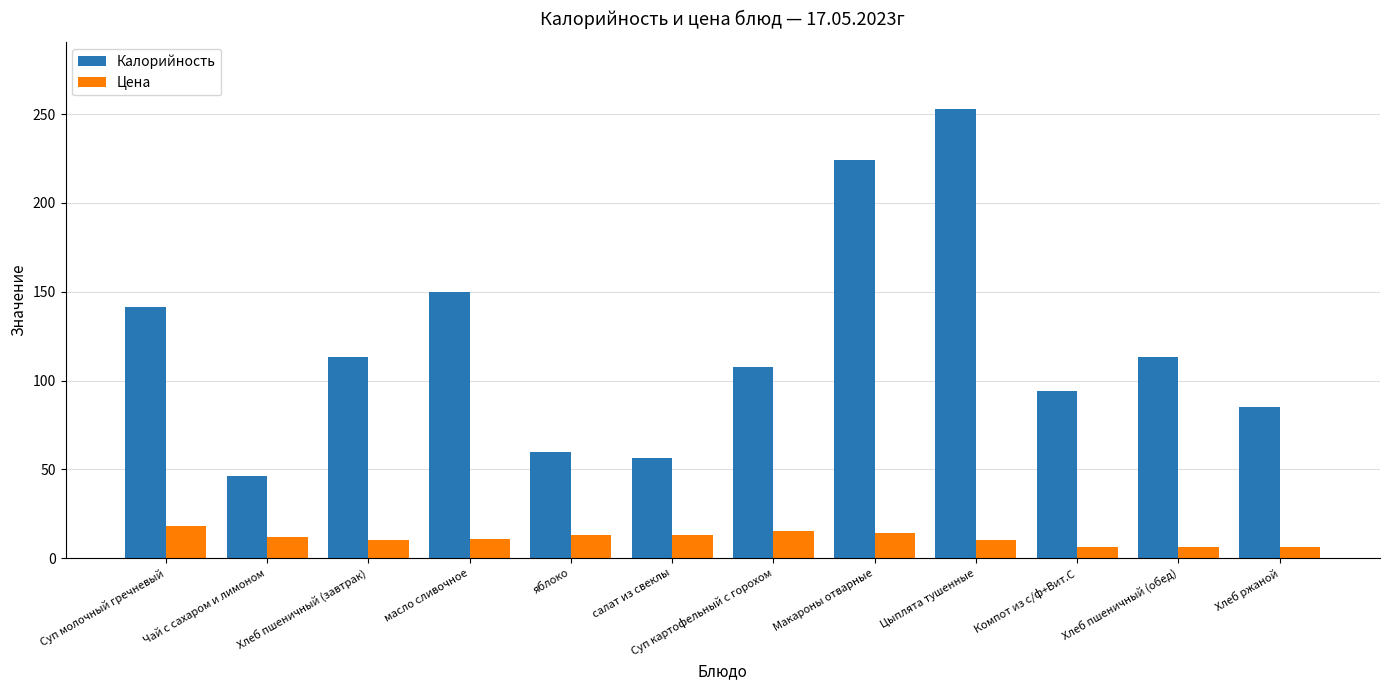

At which category is the sum across all series the highest?

Цыплята тушенные